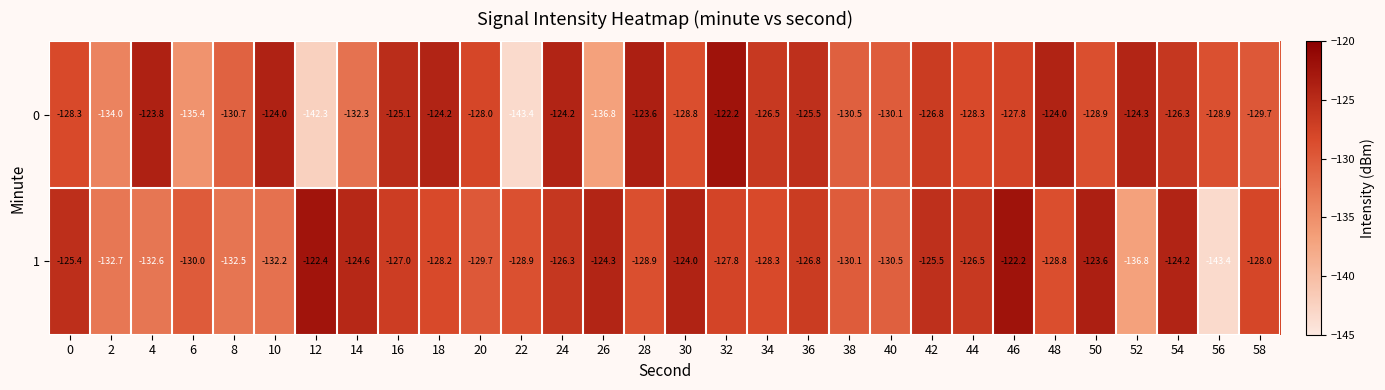

What is the sum of all 1 values?

-3852.2